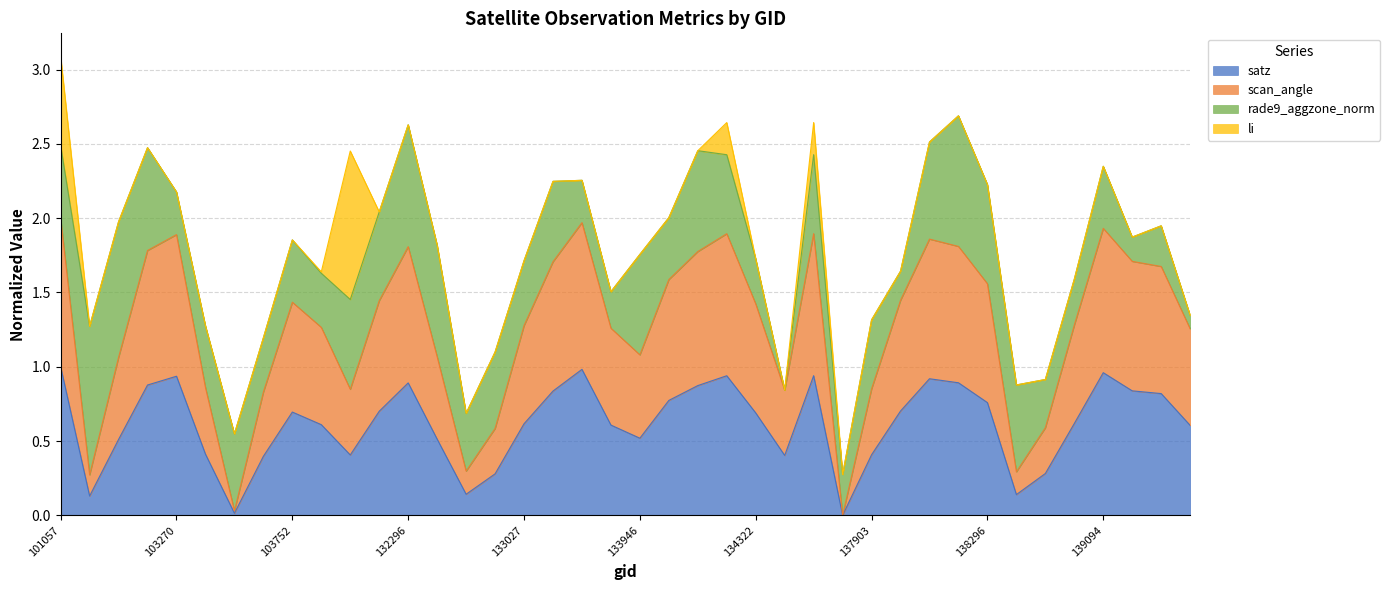

The satz series shows 0.3 at 132488. True or false?

False